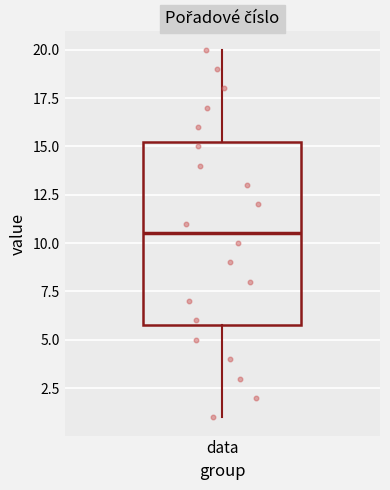

Transcribe this box plot: give where the median line is, the range the box spans, and where the two whiskers end, as read against the y-axis. The values are not printed on the chart, so give them approximately, as read against the axis.

median 10.5, box 6.0 to 15.5, whiskers 1.0 to 20.0